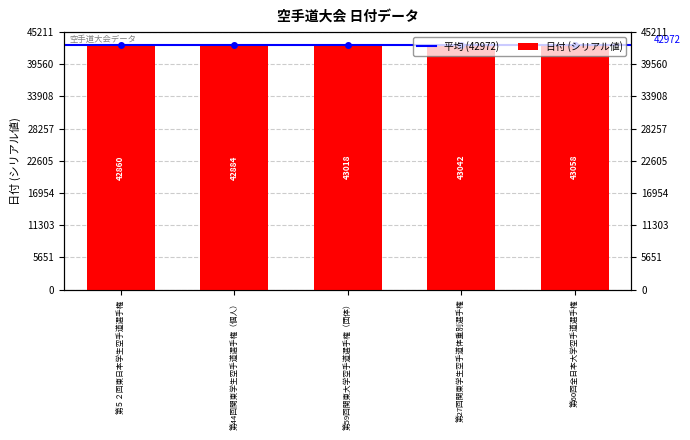

Reading right to left, list all the values displayed in this chart.

第60回全日本大学空手道選手権=43058	第27回関東学生空手道体重別選手権=43042	第59回関東大学空手道選手権（団体）=43018	第44回関東学生空手道選手権（個人）=42884	第５２回東日本学生空手道選手権=42860